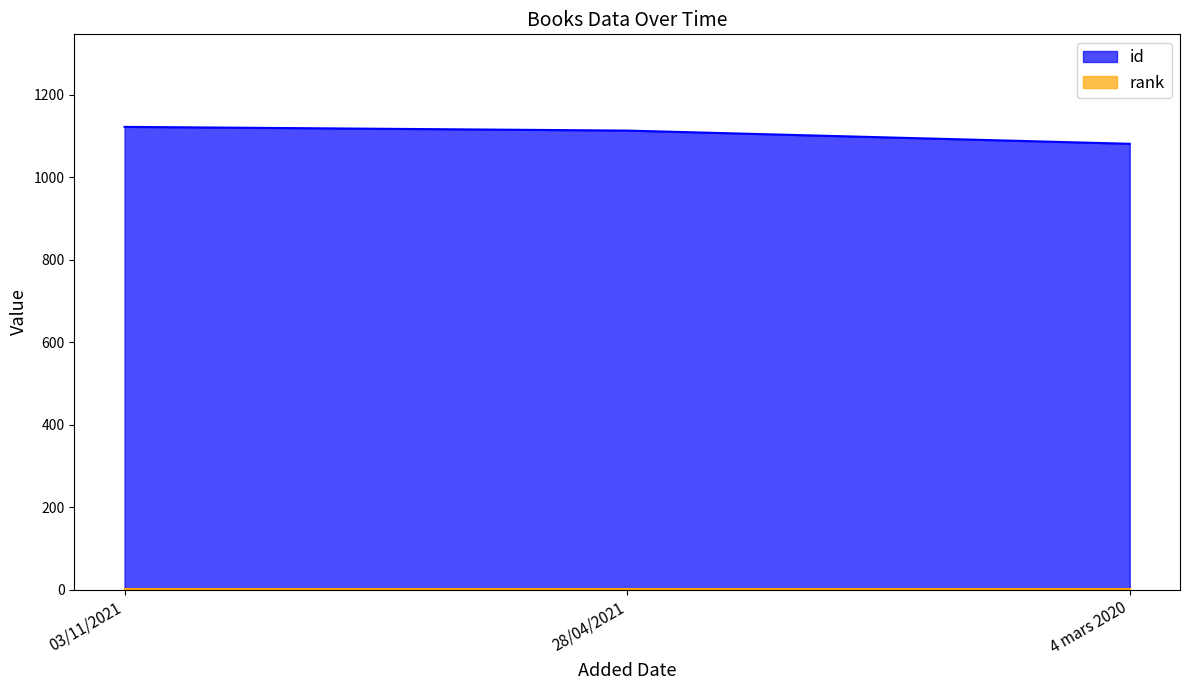

What is the sum of the values at 4 mars 2020 and 28/04/2021?

2194